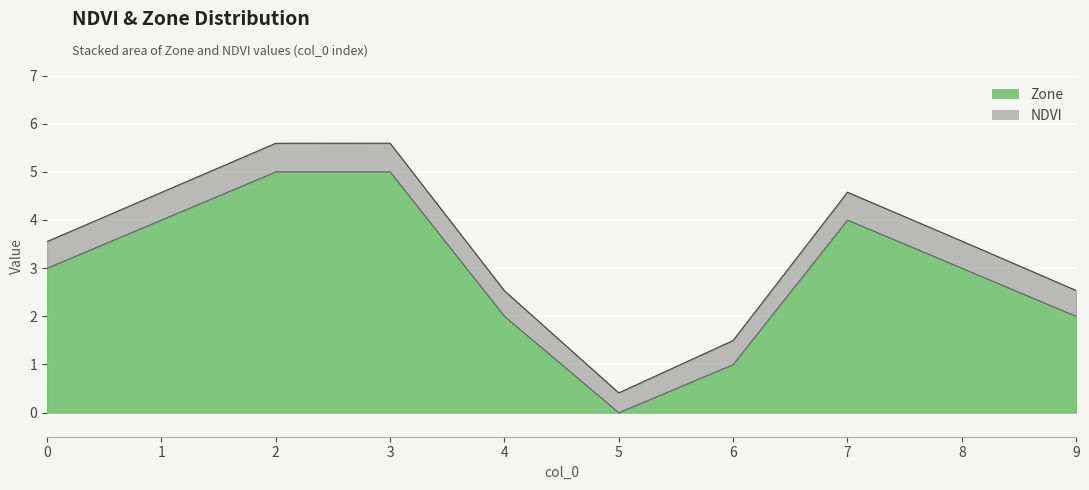

Where is the first local minimum?

5